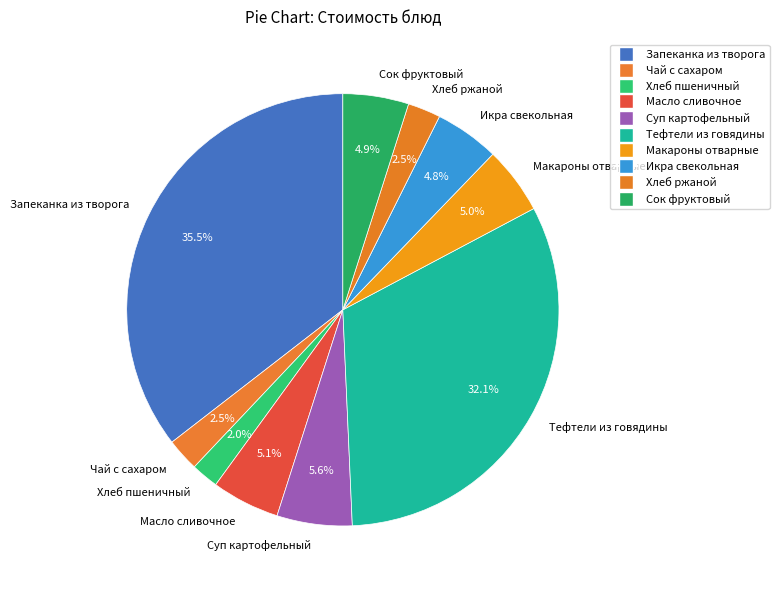

Is it true that Тефтели из говядины is 43% of the pie?

False